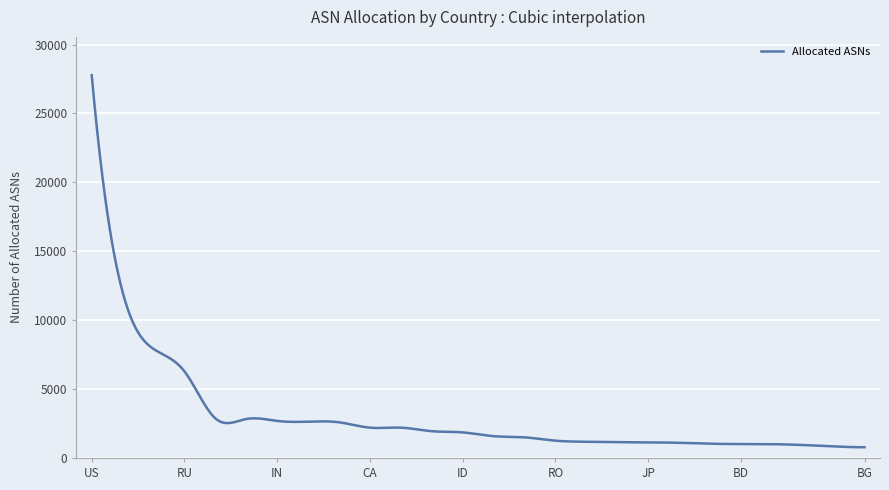

What is the maximum value shown in the chart?

27776.0